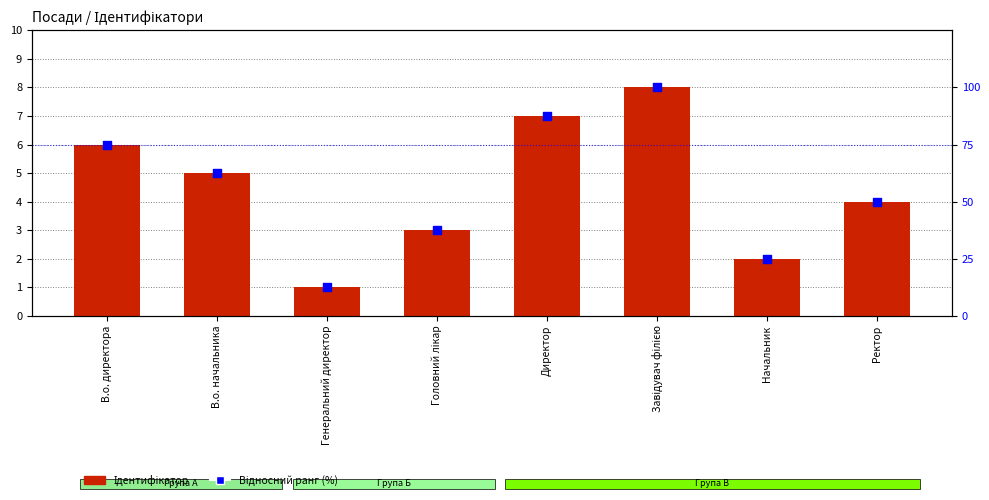

Is the value of Ідентифікатор at Головний лікар greater than the value of Відносний ранг (%) at Директор?

No